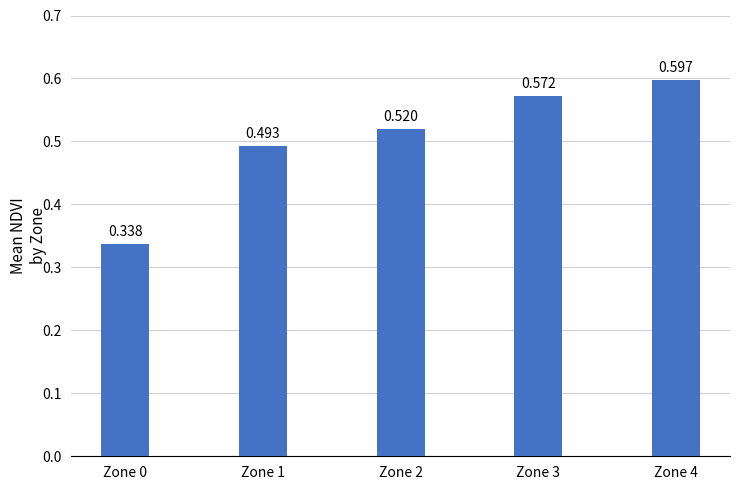

Read the value at Zone 1.

0.5